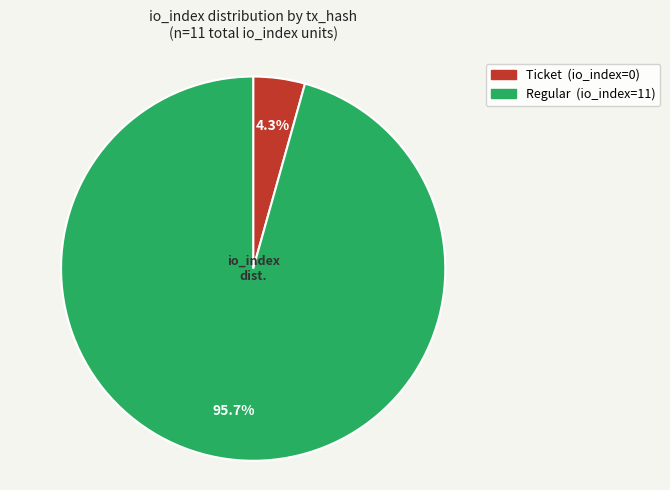

Is there any slice that represents more than half of the pie?

Yes